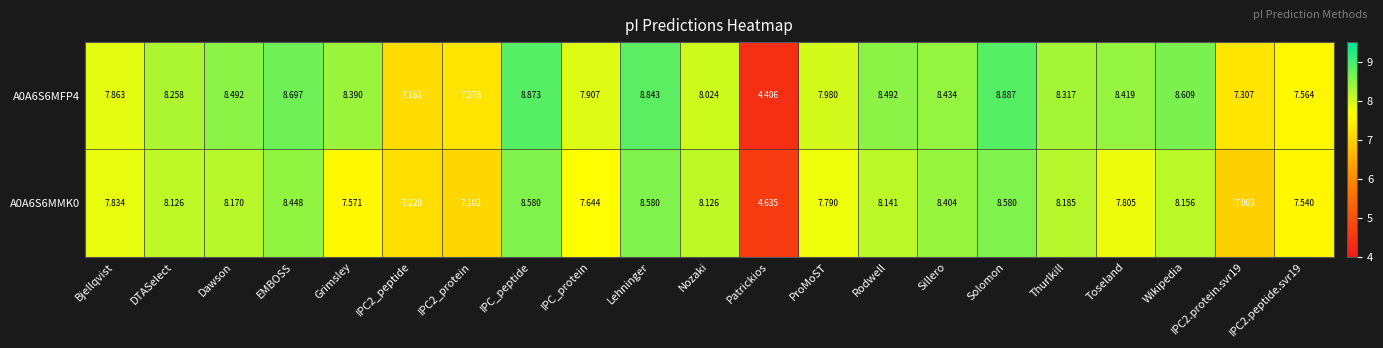

Which category has the lowest value in the A0A6S6MFP4 series?

Patrickios